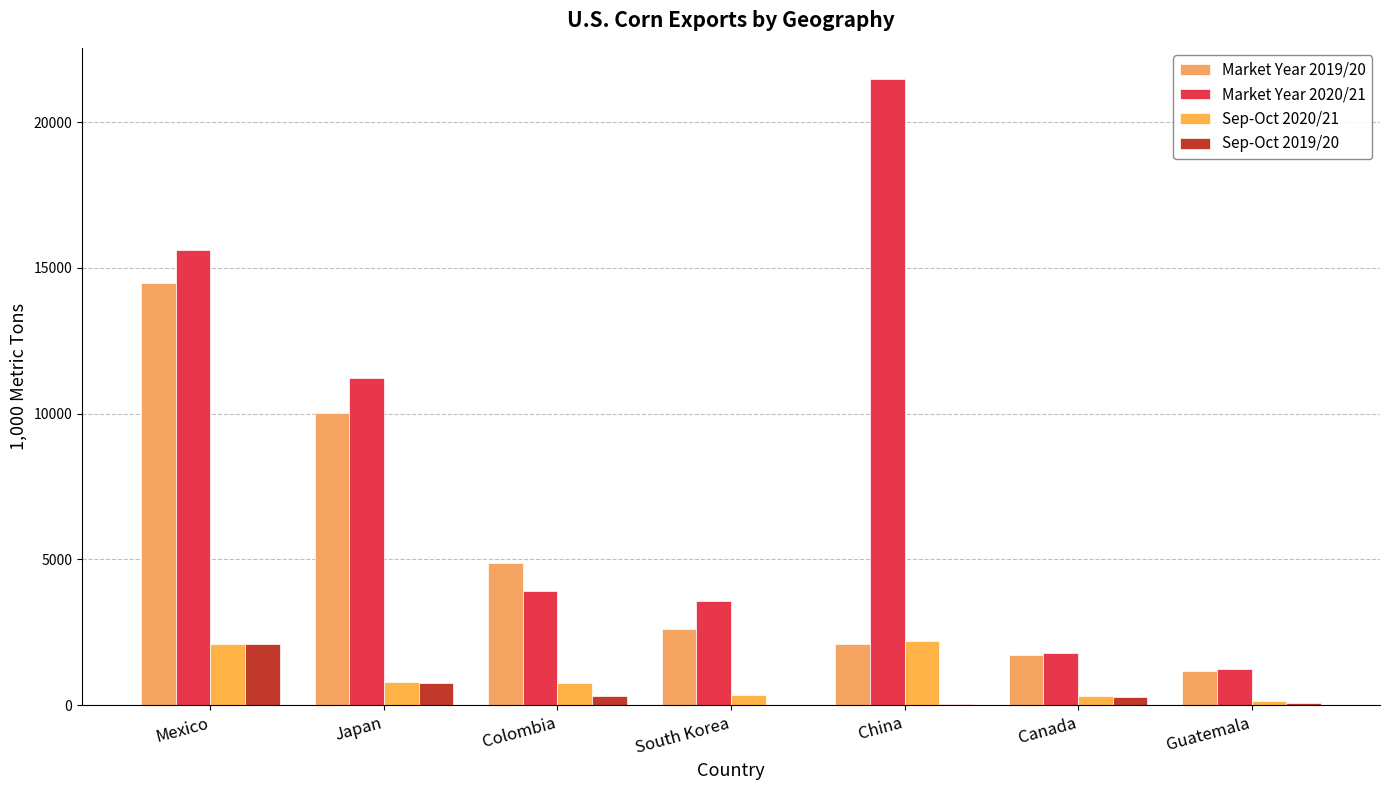

How many values in the Sep-Oct 2019/20 series exceed 277?

4